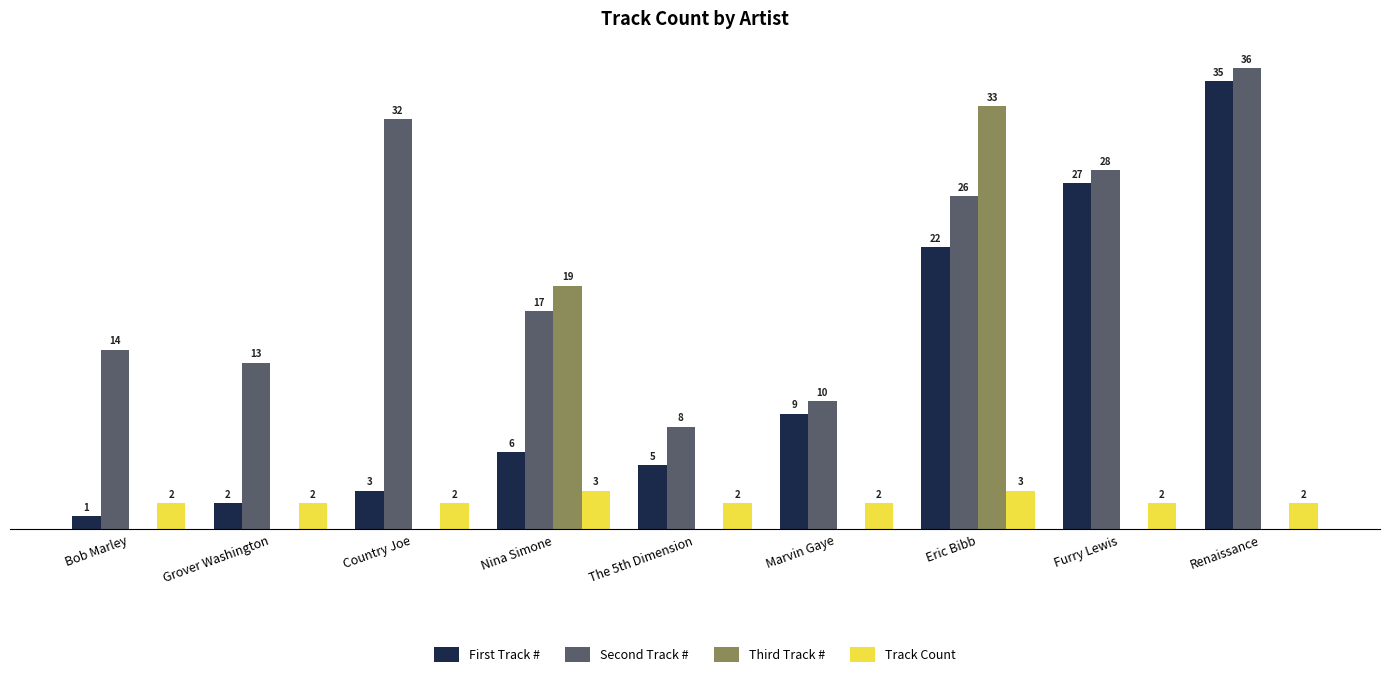

Between Bob Marley and Nina Simone, which series saw the biggest shift?

Third Track #